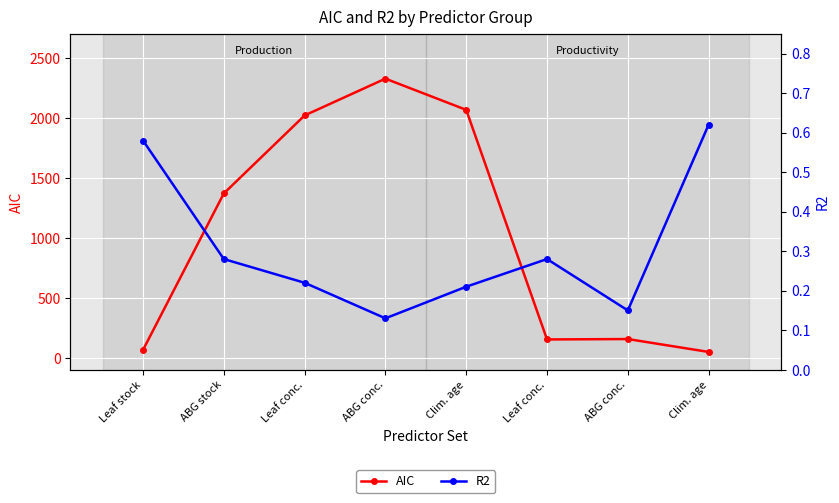

What is the sum of the R2 values at Clim. age and Clim. age?

0.8